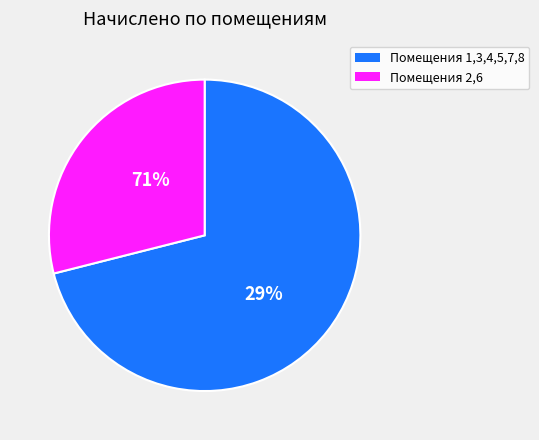

Is 4 the majority of the pie?

No